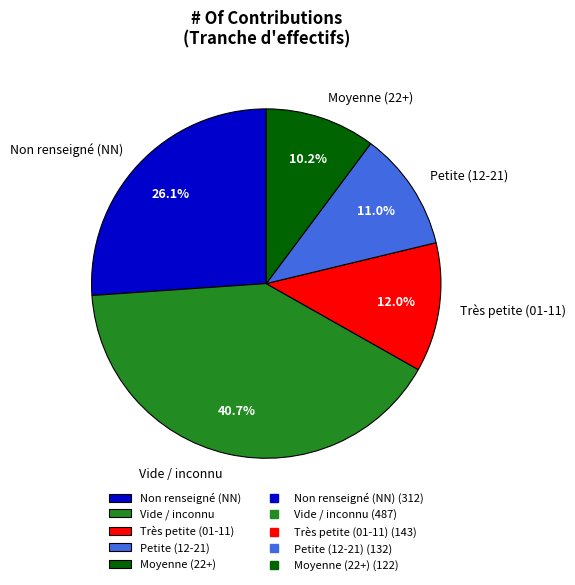

How many segments does this pie chart have?

5